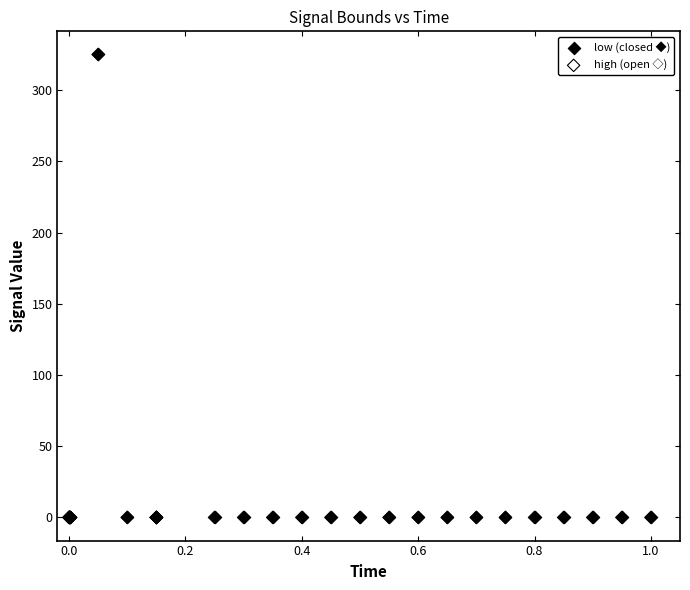

What are all the series names shown in the legend?

low (closed ◆), high (open ◇)